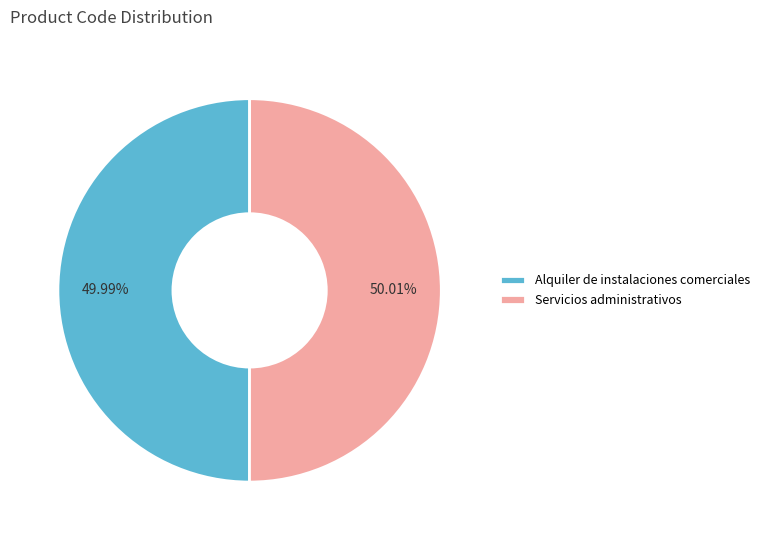

Count the number of slices in the pie.

2